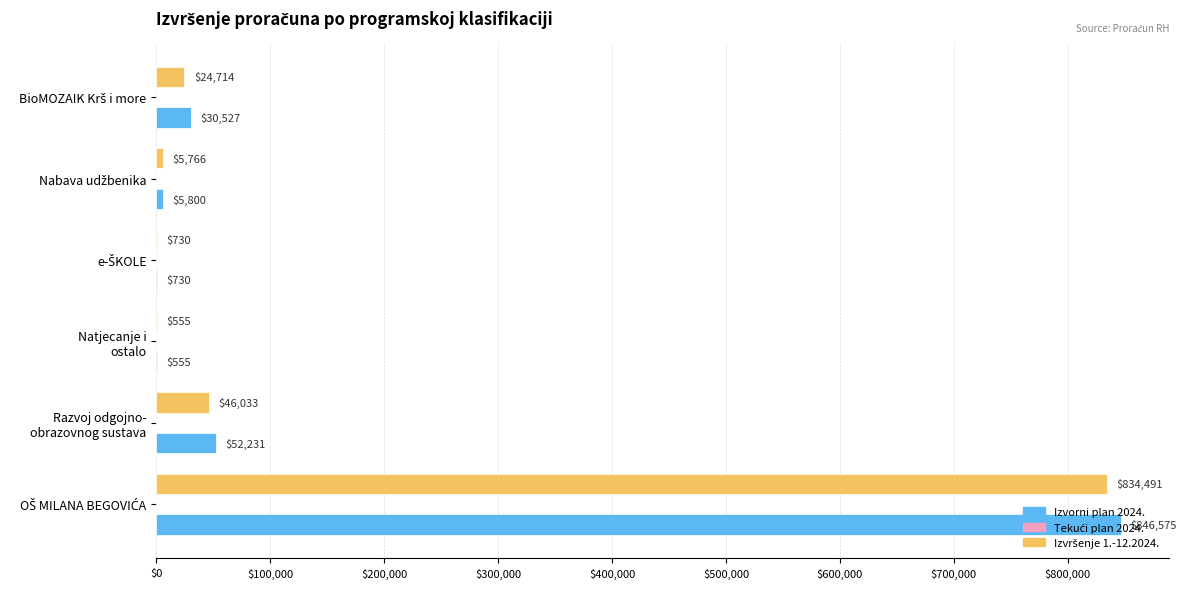

Which series has the largest total across all categories?

Izvorni plan 2024.